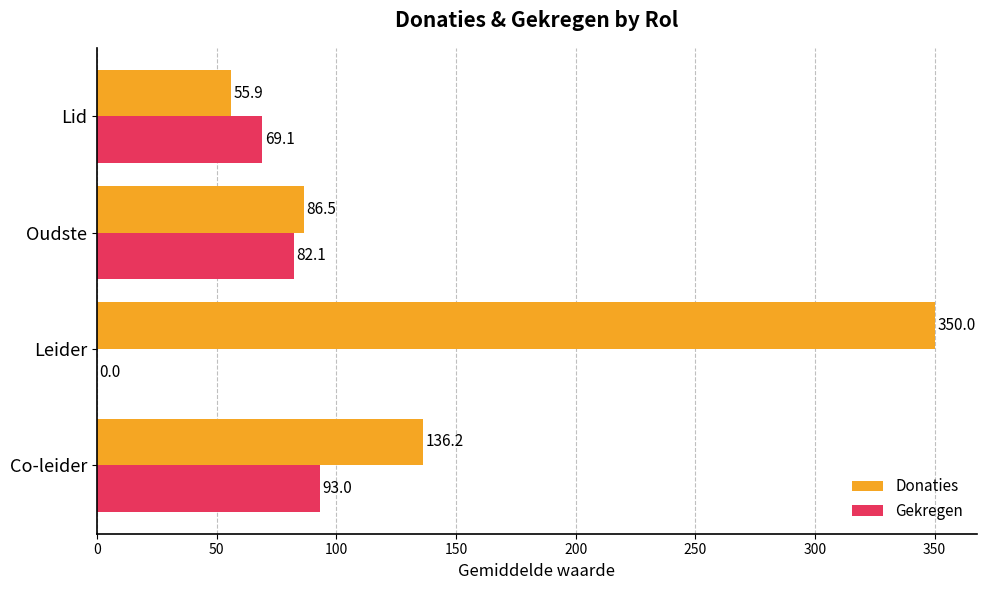

Which series changed the most between Oudste and Lid?

Donaties